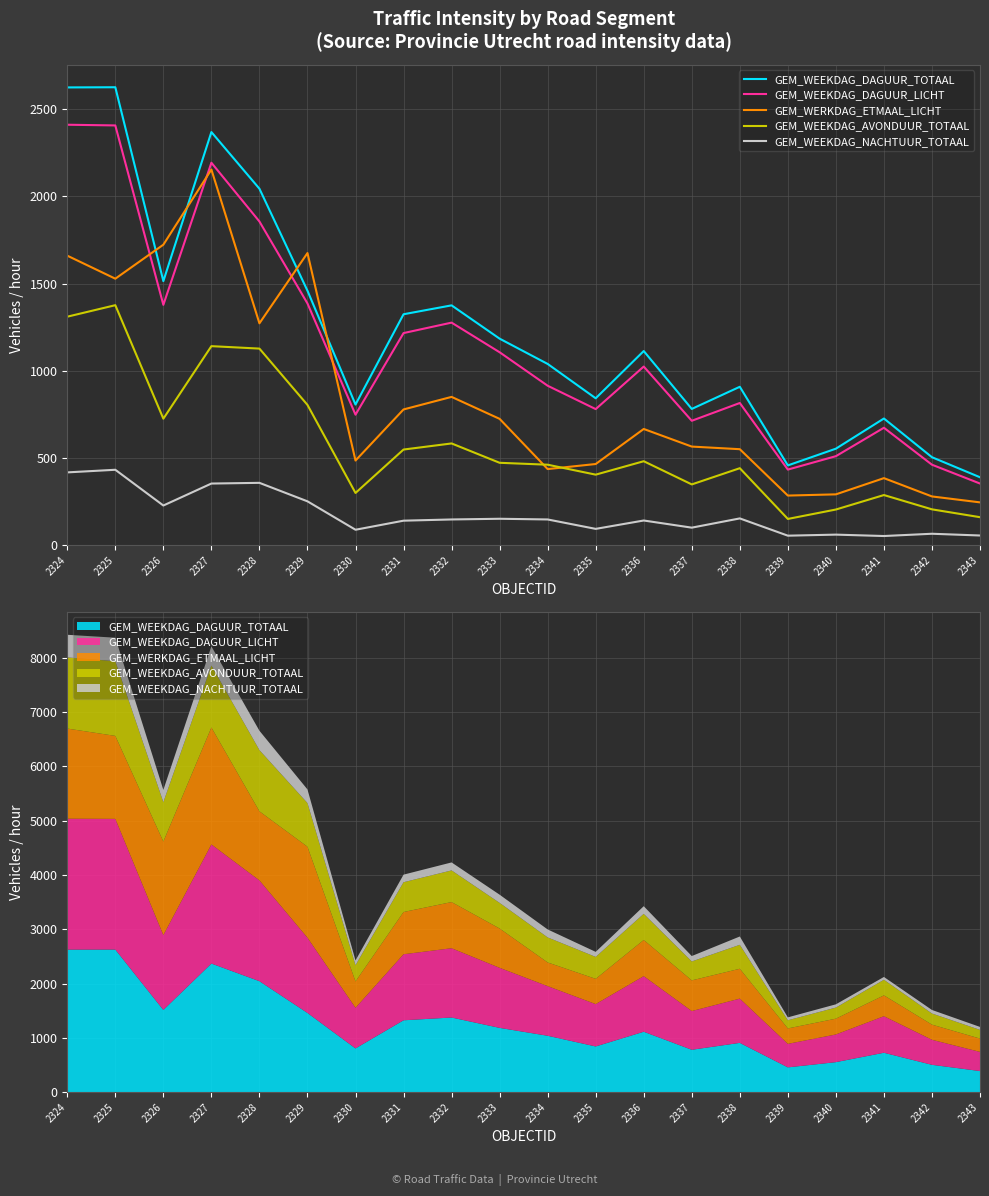

What is the lowest value of the GEM_WEEKDAG_NACHTUUR_TOTAAL series?

52